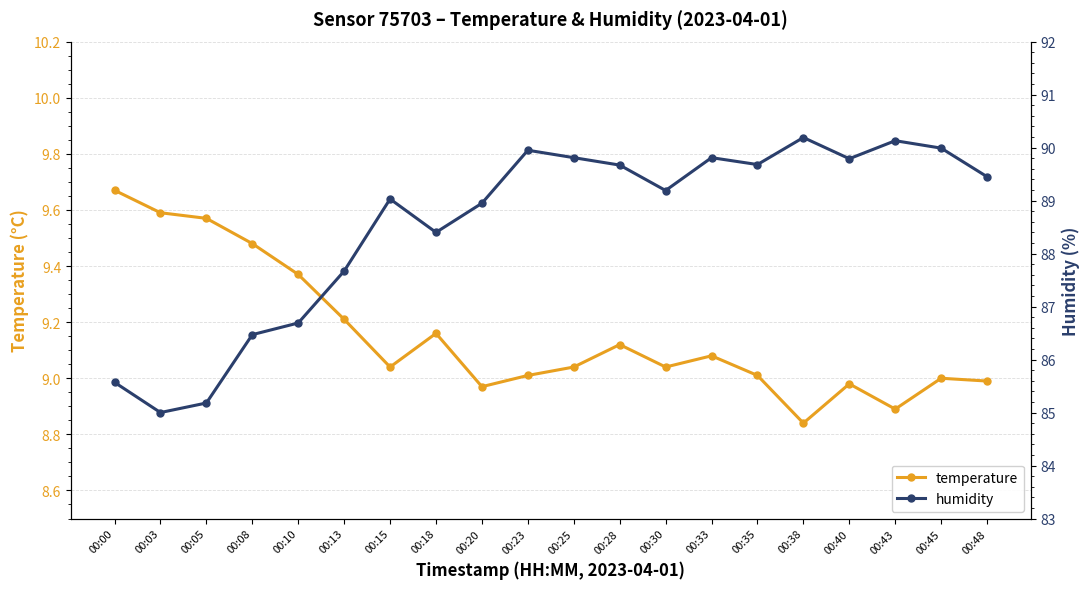

What are all the series names shown in the legend?

temperature, humidity